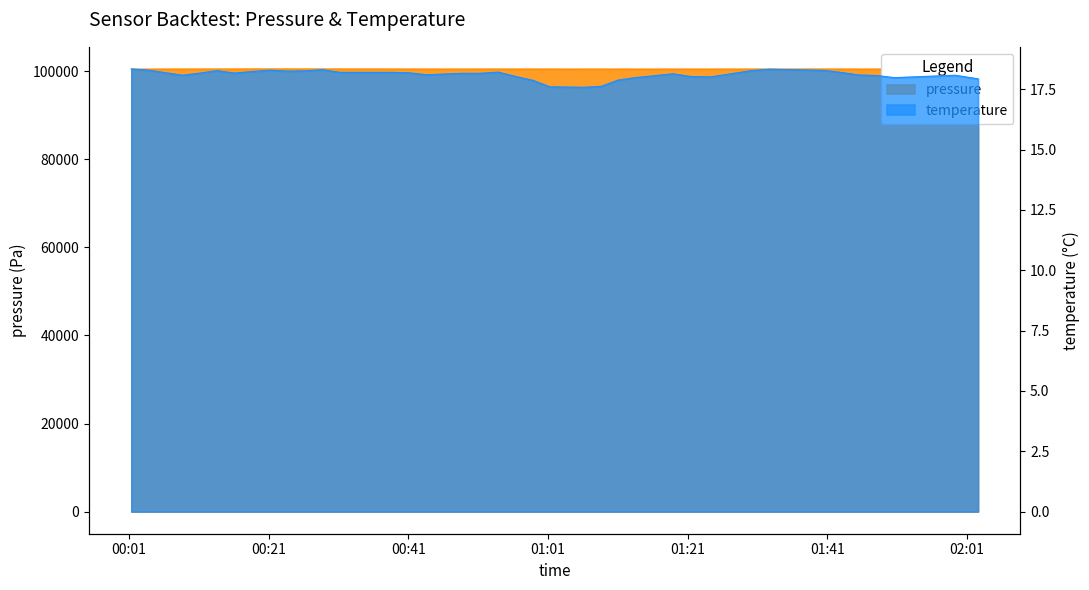

List the series in order of their peak value, lowest first.

temperature, pressure